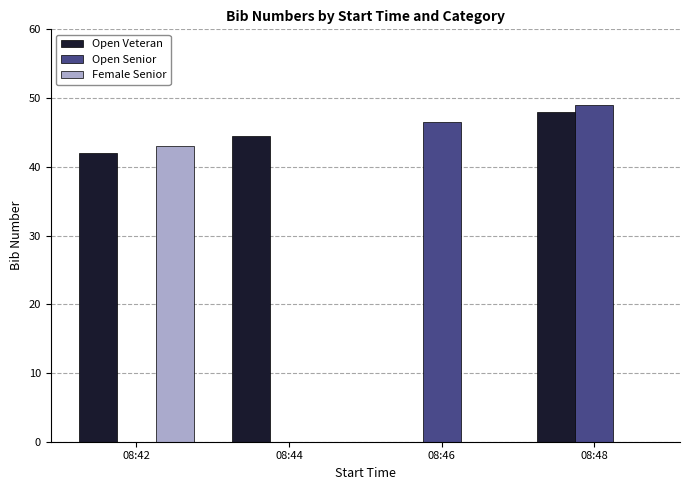

How many categories are shown in the chart?

4